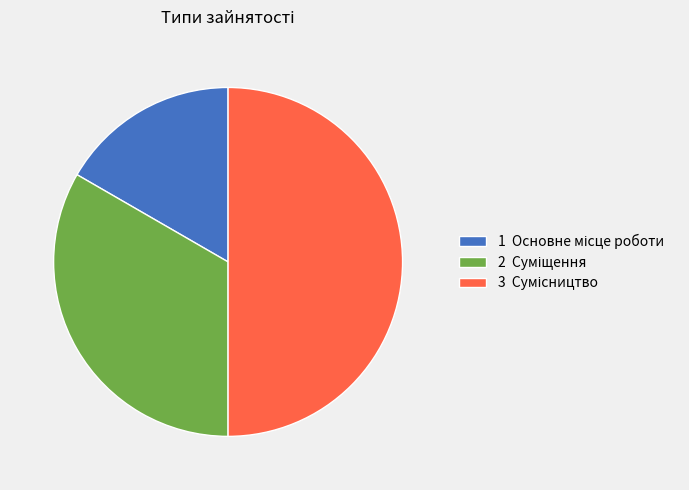

Count the number of slices in the pie.

3